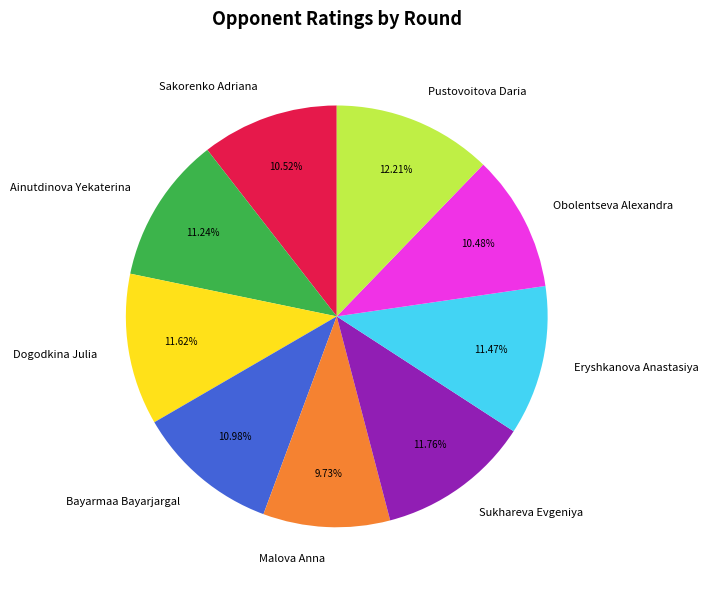

Is there any slice that represents more than half of the pie?

No